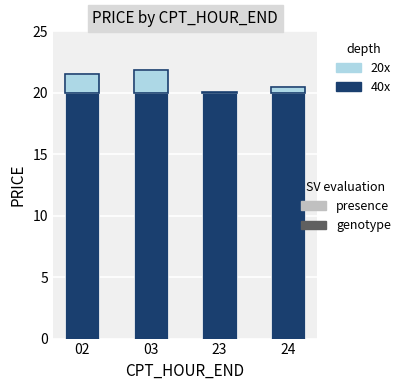

How many bars are there in total?

8